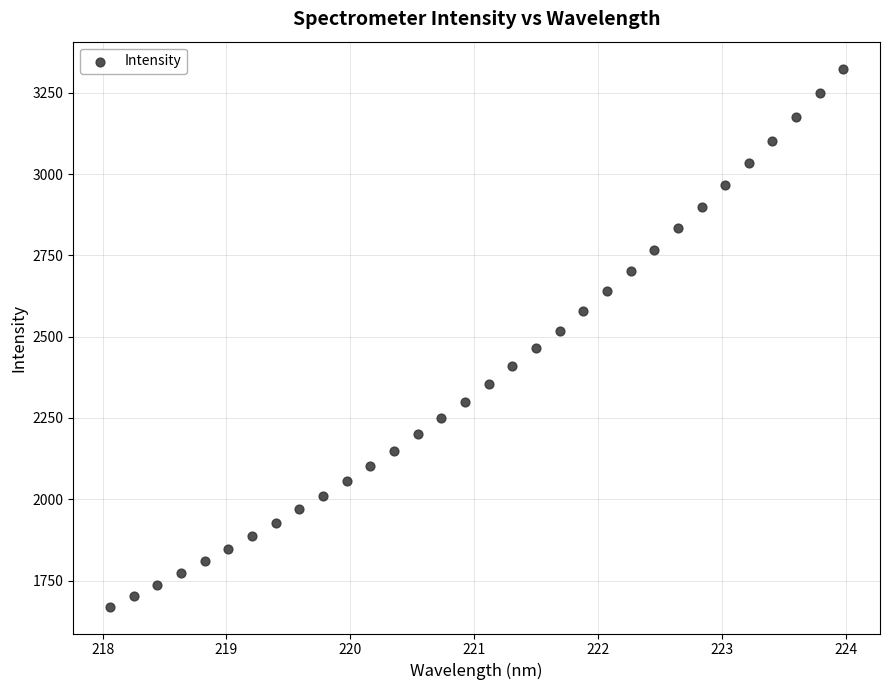

What is the range of X values (max minus min)?

5.9